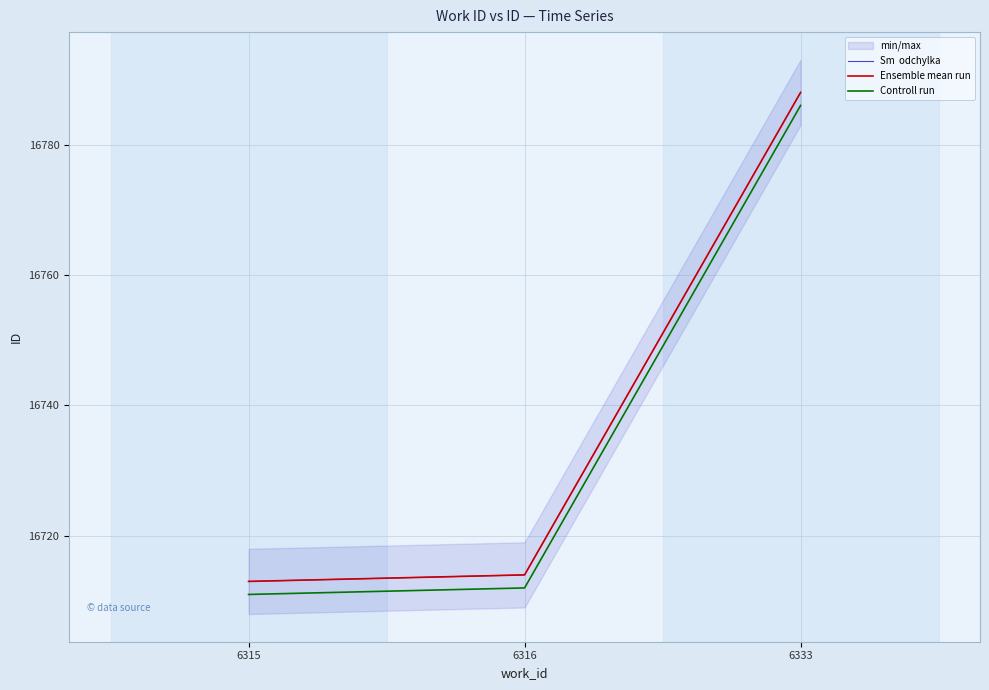

What is the sum of all Sm  odchylka values?

50215